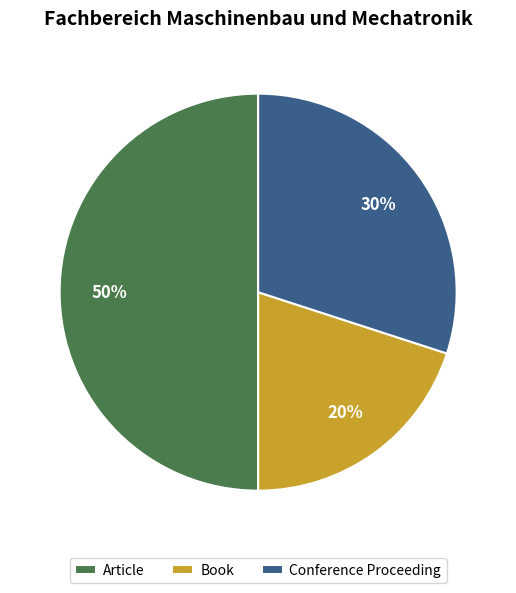

To the nearest percent, what is the difference between the Article and Book slice percentages?

30%